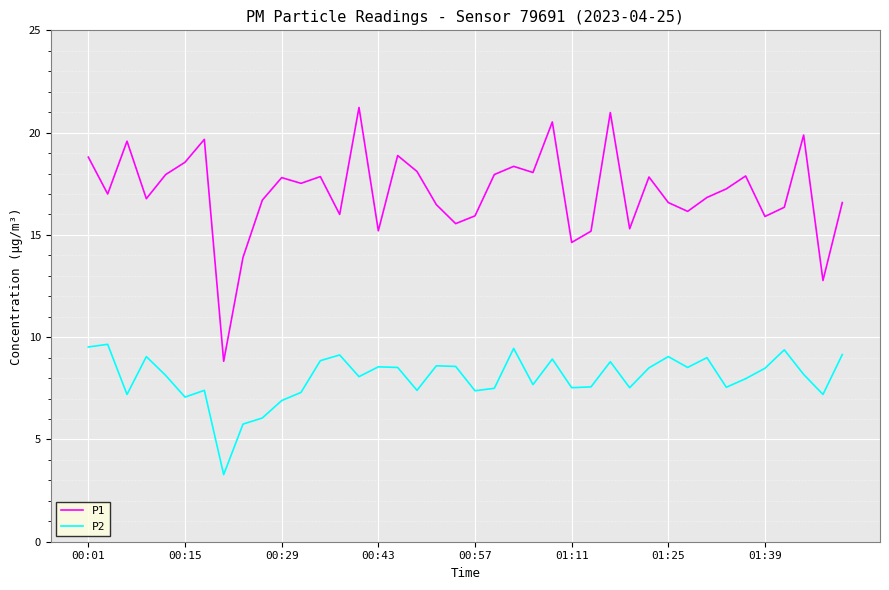

What is the minimum value shown in the chart?

3.3